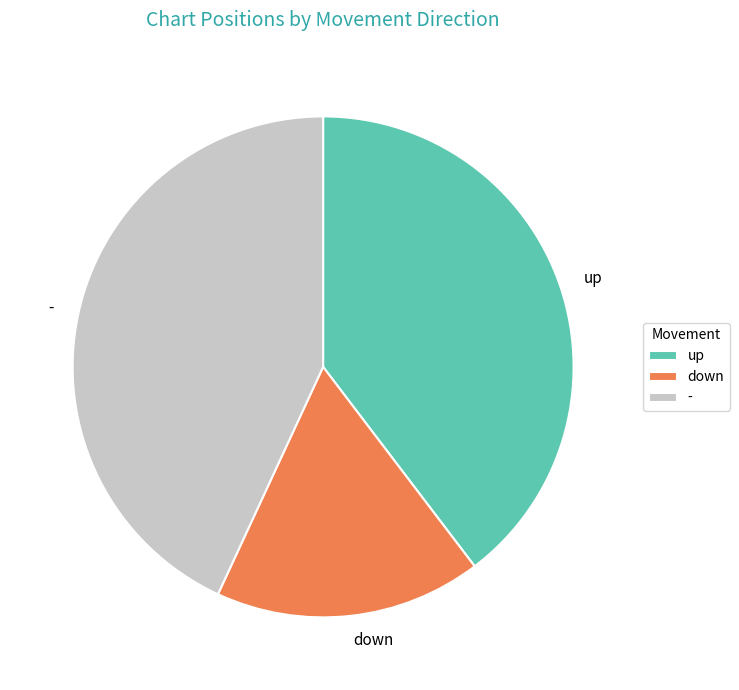

Which slice is the largest?

-